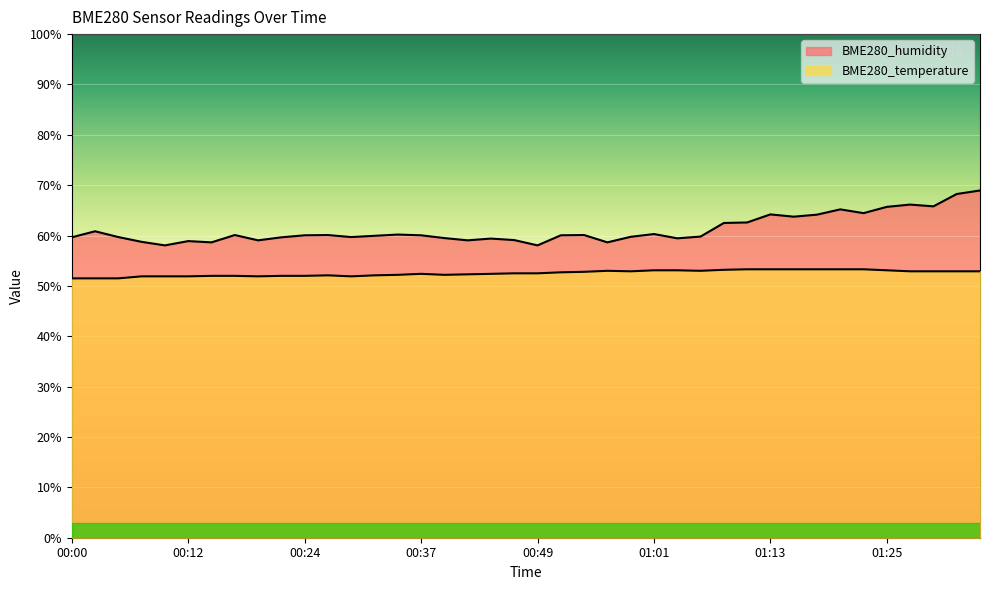

Where does the BME280_humidity series first go above 60?

00:03